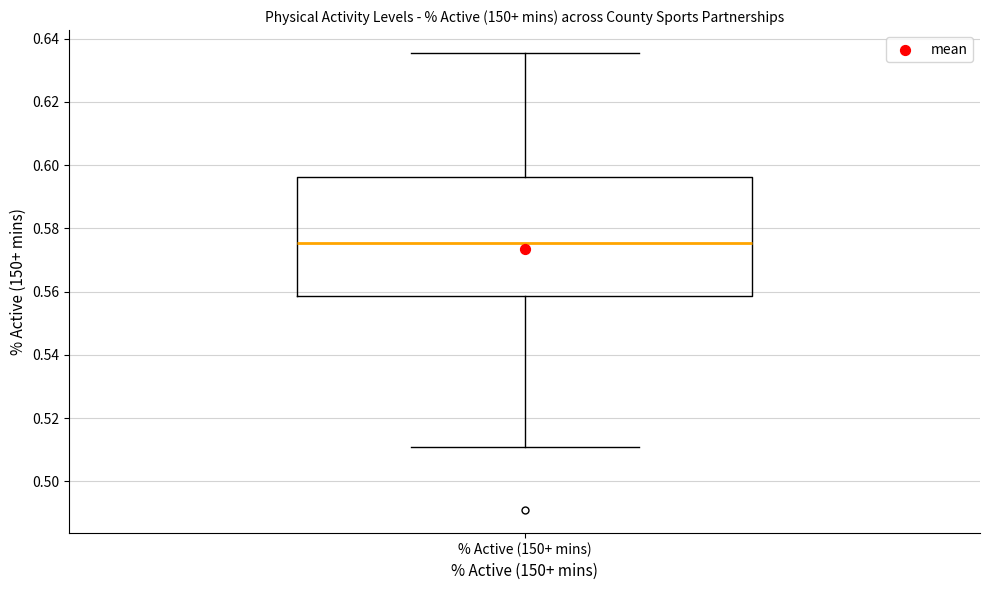

Read this box plot against the y-axis: the position of the median line, the range covered by the box, and the ends of both whiskers. The values are not printed on the chart, so give them approximately, as read against the axis.

median 0.576, box 0.558 to 0.596, whiskers 0.510 to 0.636